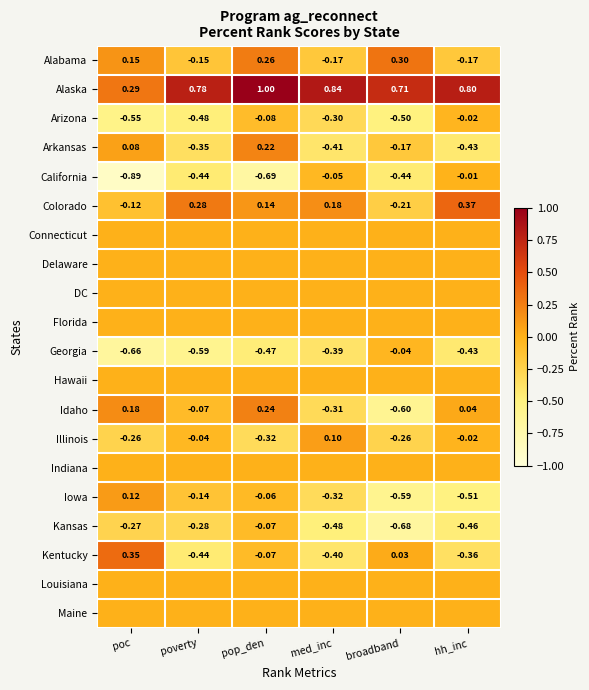

At how many categories does at least one series exceed 0?

6